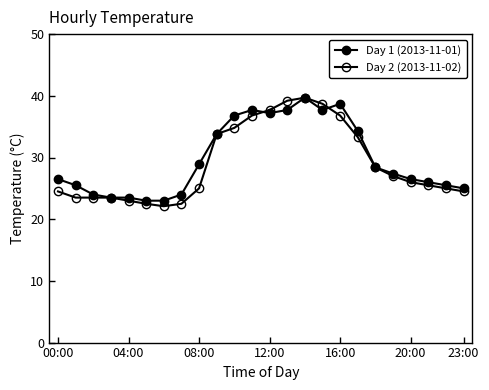

Is this an area chart (filled region under the line)?

No